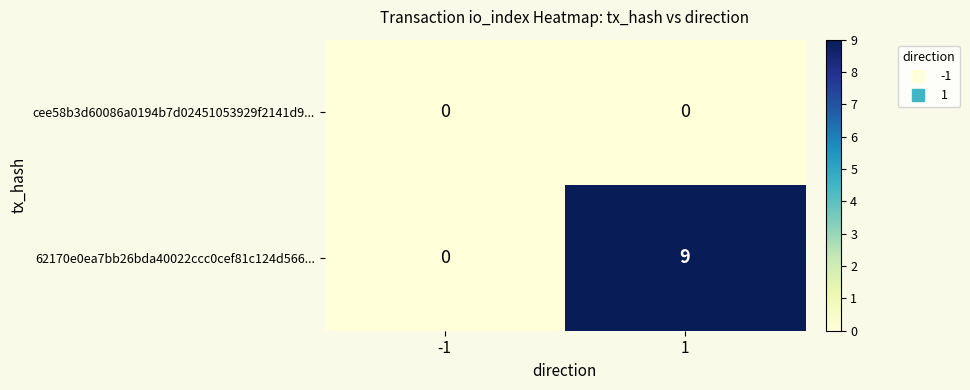

Which series has the largest range (max minus min)?

62170e0ea7bb26bda40022ccc0cef81c124d566...